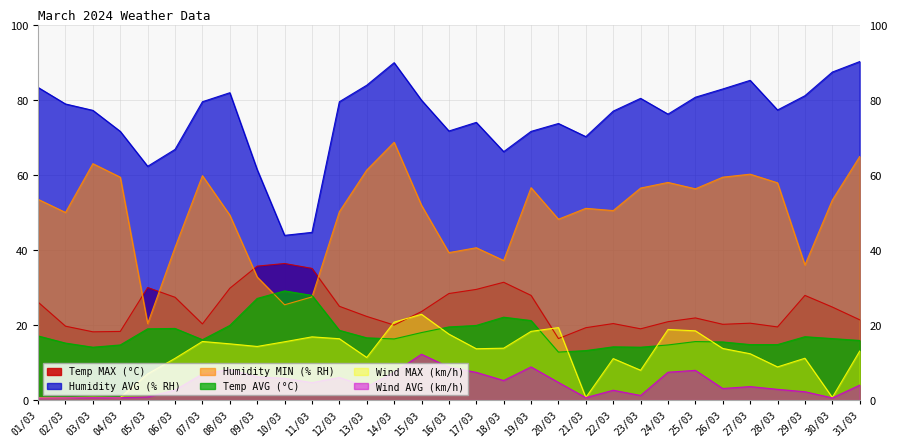

At which category is the sum across all series the highest?

14/03